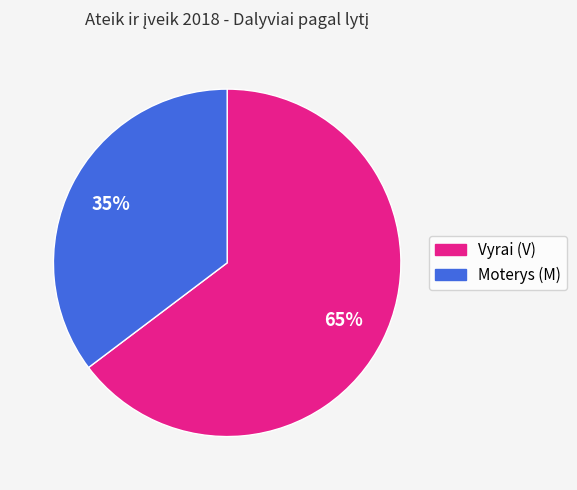

How many segments does this pie chart have?

2